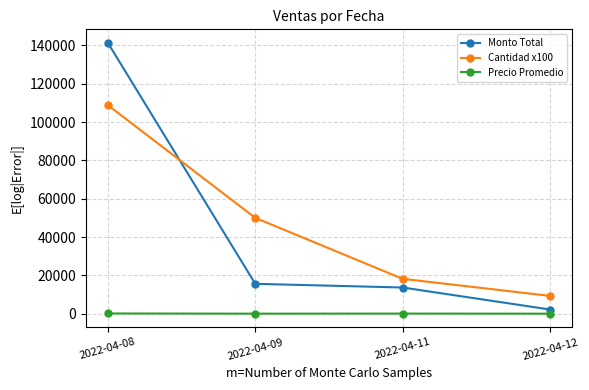

What is the maximum value for Precio Promedio?

129.9